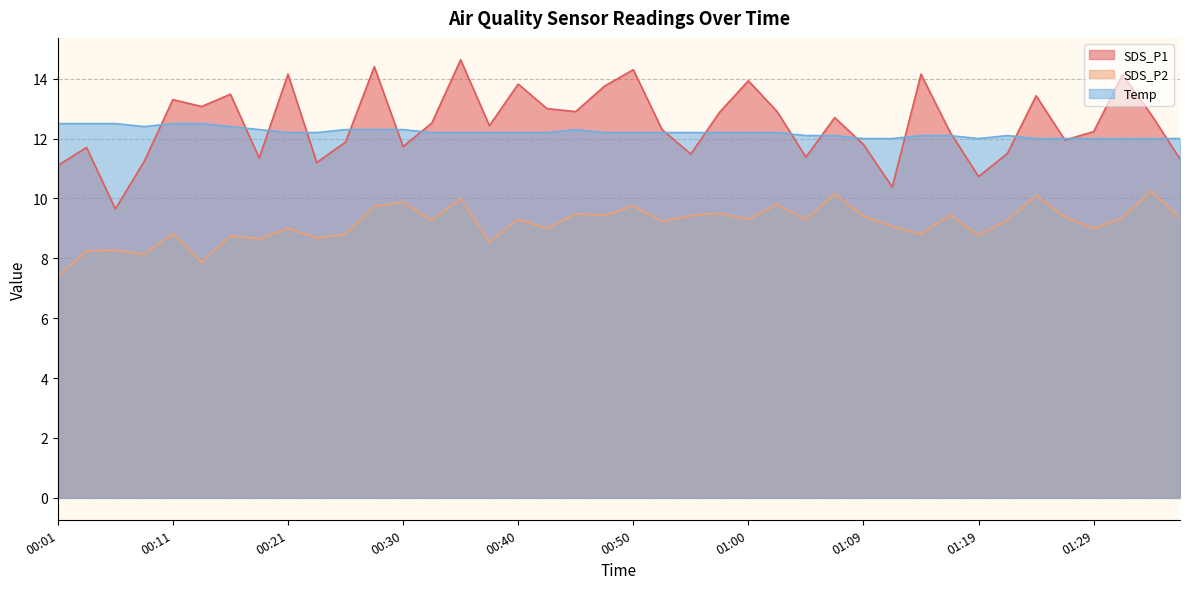

Reading left to right, list all the values displayed in this chart.

SDS_P1: 11.1	11.7	9.7	11.2	13.3	13.1	13.5	11.3	14.2	11.2	11.9	14.4	11.7	12.5	14.6	12.4	13.8	13.0	12.9	13.8	14.3	12.3	11.5	12.9	13.9	12.9	11.4	12.7	11.8	10.4	14.2	12.2	10.7	11.5	13.4	11.9	12.2	14.1	12.8	11.3
SDS_P2: 7.4	8.2	8.3	8.1	8.8	7.9	8.8	8.7	9.0	8.7	8.8	9.7	9.9	9.3	10.0	8.6	9.3	9.0	9.5	9.4	9.8	9.2	9.4	9.5	9.3	9.8	9.3	10.2	9.4	9.1	8.8	9.4	8.8	9.3	10.1	9.4	9.0	9.3	10.2	9.3
Temp: 12.5	12.5	12.5	12.4	12.5	12.5	12.4	12.3	12.2	12.2	12.3	12.3	12.3	12.2	12.2	12.2	12.2	12.2	12.3	12.2	12.2	12.2	12.2	12.2	12.2	12.2	12.1	12.1	12.0	12.0	12.1	12.1	12.0	12.1	12.0	12.0	12.0	12.0	12.0	12.0